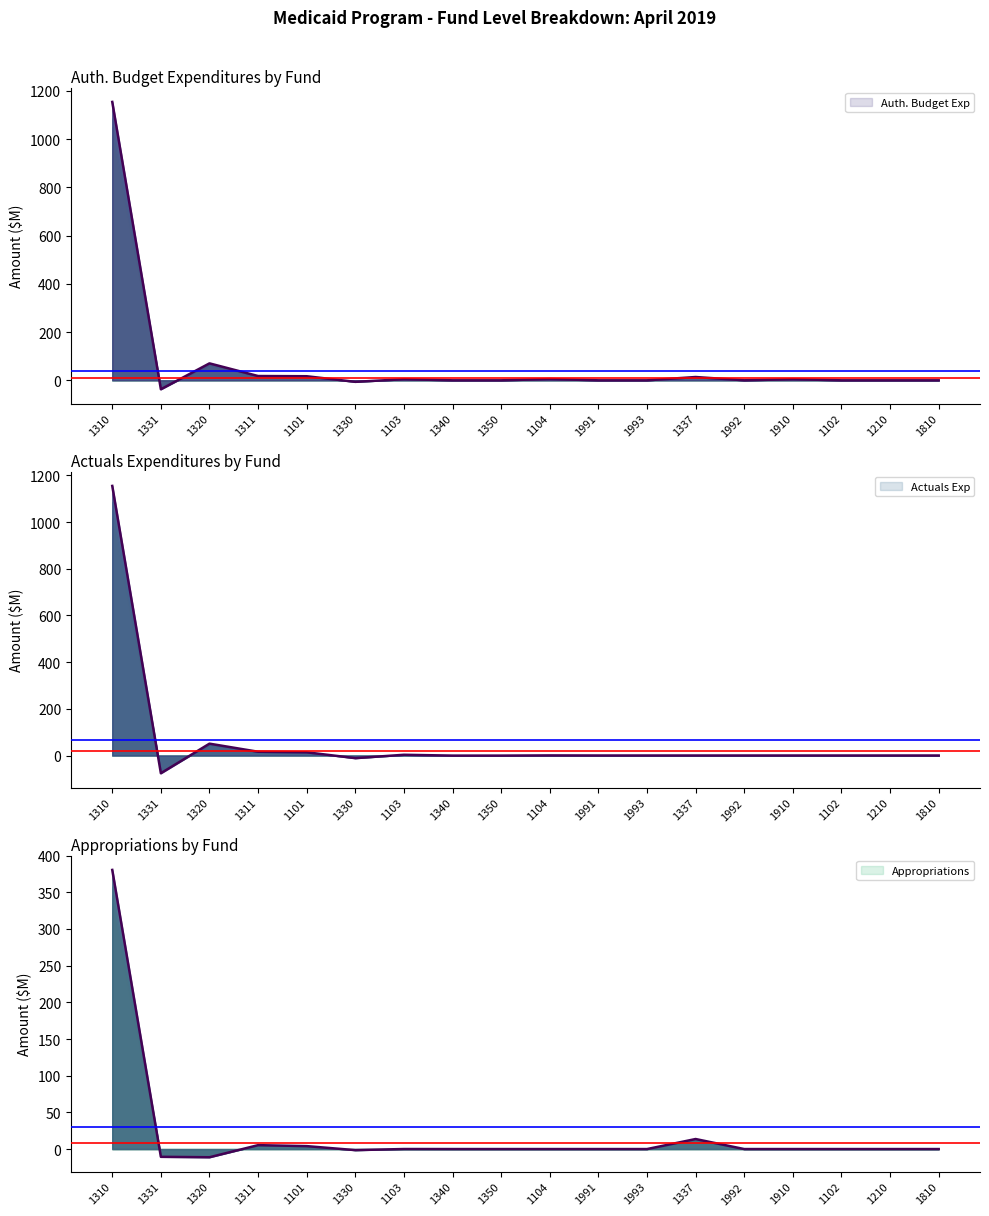

What is the maximum value for Exp (Actuals)?

1155.3